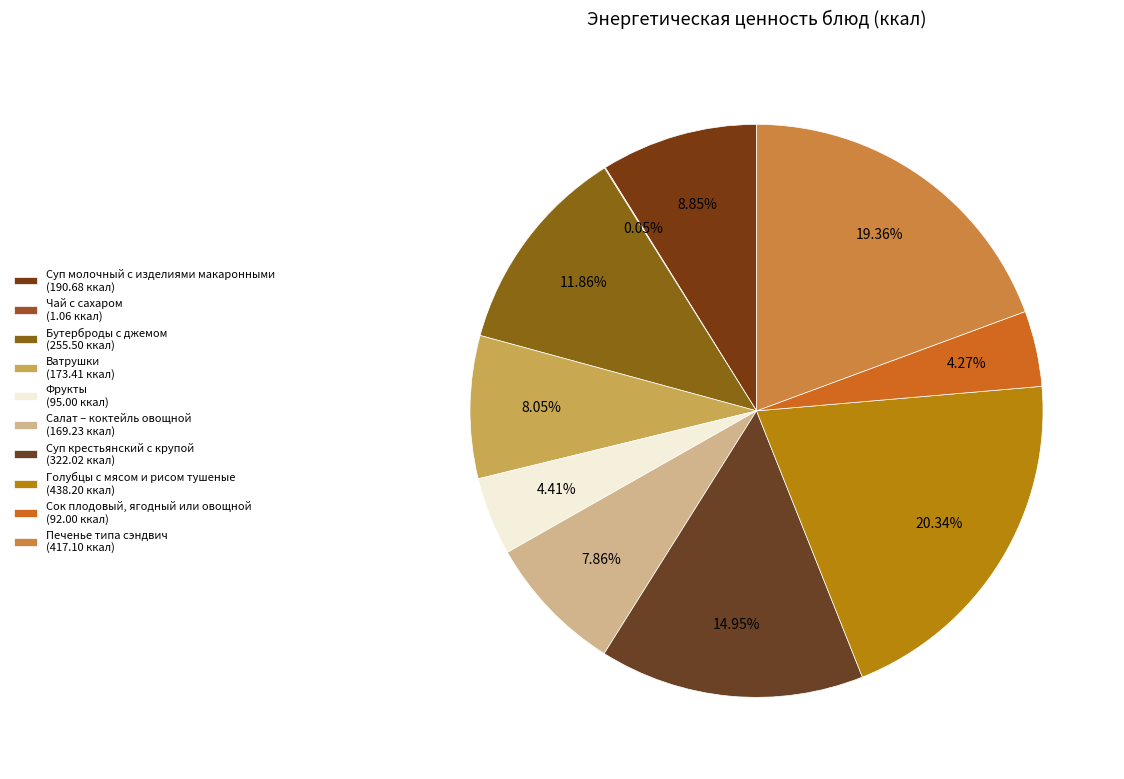

To the nearest percent, what percentage of the pie is Салат – коктейль овощной?

8%